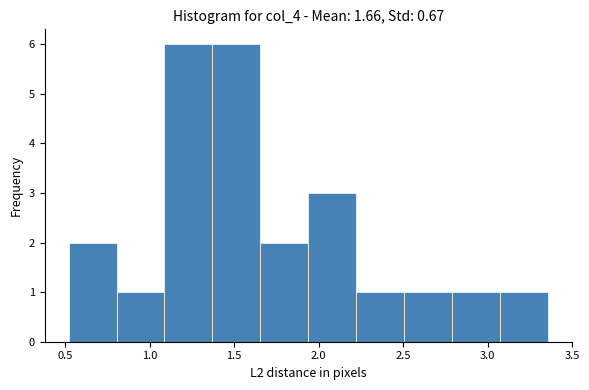

Reading left to right, list every bar in this chart as the range it spans on the x-axis followed by its height. Neither the bar edges nor the heights are printed on the chart, so give them approximately, as read against the axes.

0.50 to 0.80: 2
0.80 to 1.10: 1
1.10 to 1.35: 6
1.35 to 1.65: 6
1.65 to 1.95: 2
1.95 to 2.20: 3
2.20 to 2.50: 1
2.50 to 2.80: 1
2.80 to 3.05: 1
3.05 to 3.35: 1